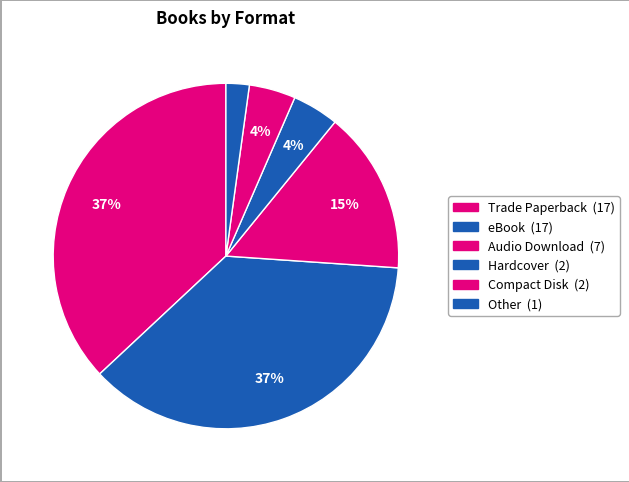

To the nearest percent, what is the difference between the largest and smallest slice percentages?

35%